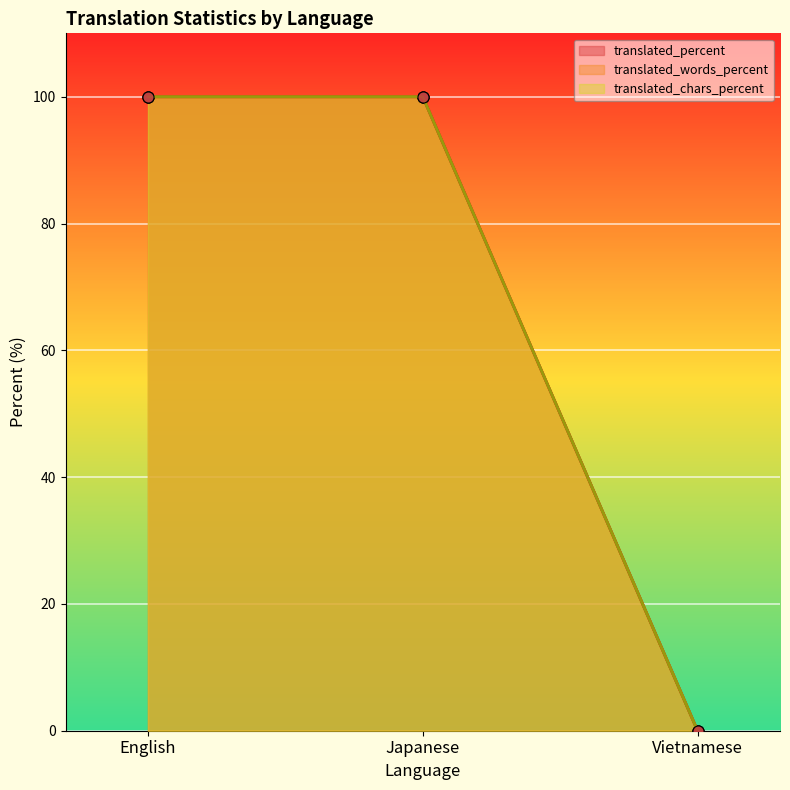

What is the difference between the second highest and minimum values in the translated series?

100